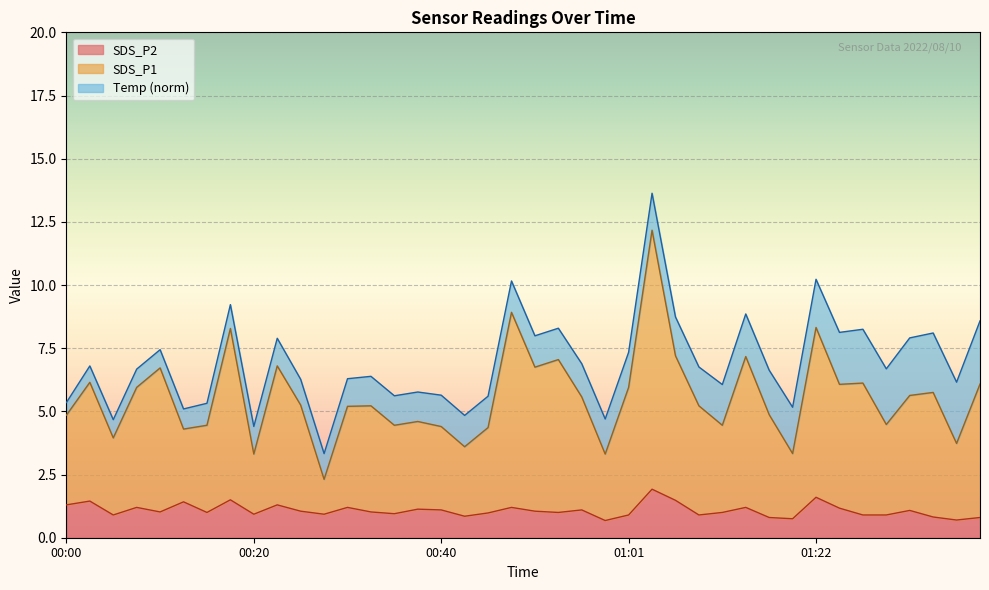

True or false: SDS_P1 and SDS_P2 cross at least once.

False